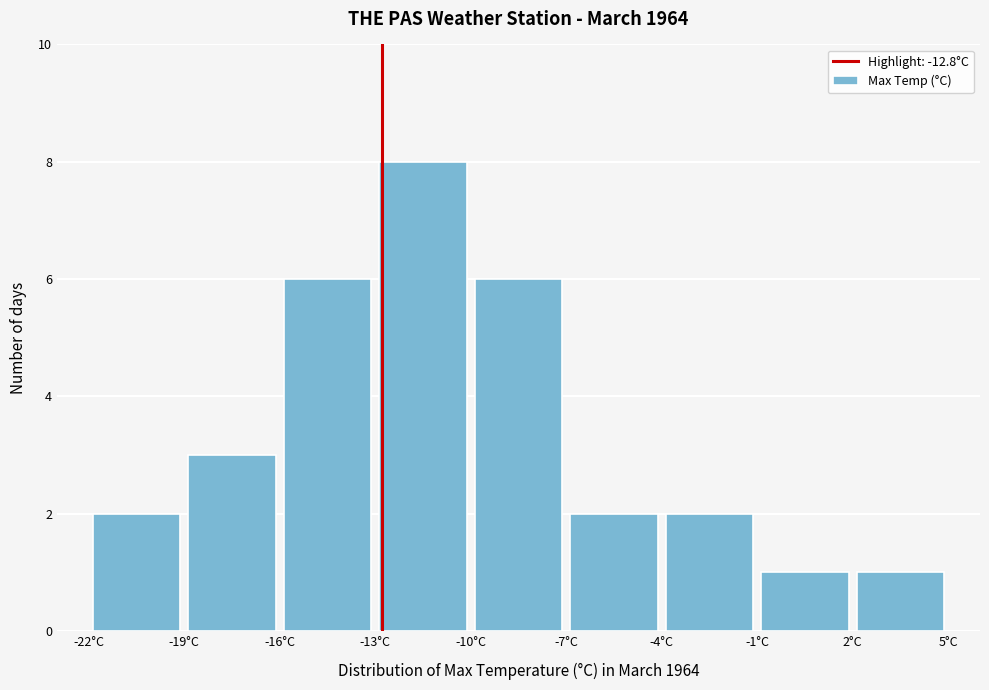

How tall is the bar that spans -19 to -16 on the x-axis? The values are not printed on the chart, so give them approximately, as read against the axis.

3